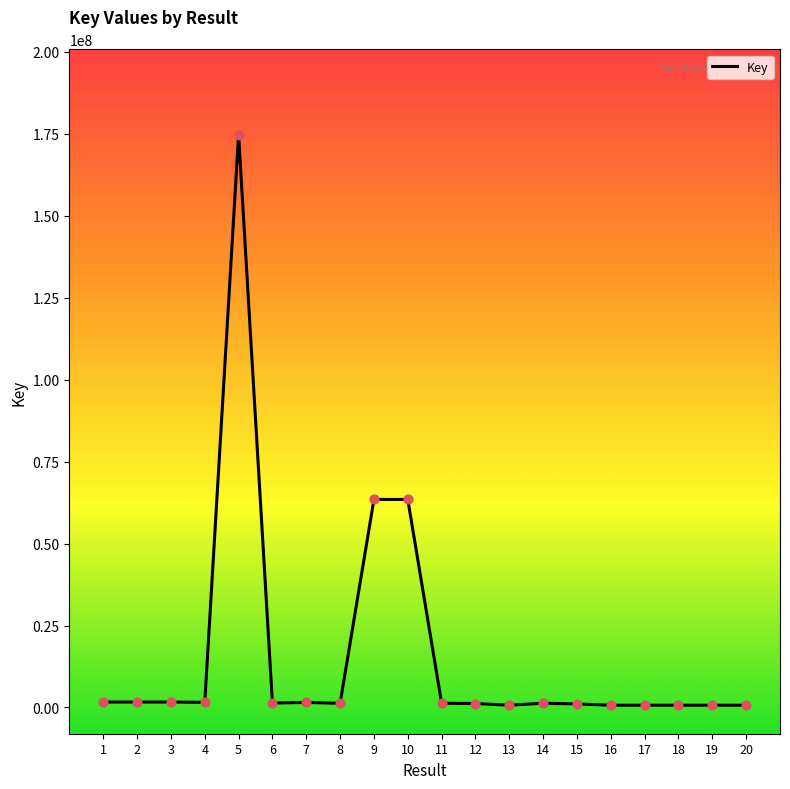

What is the ratio of the value at 8 to the value at 18?

1.8